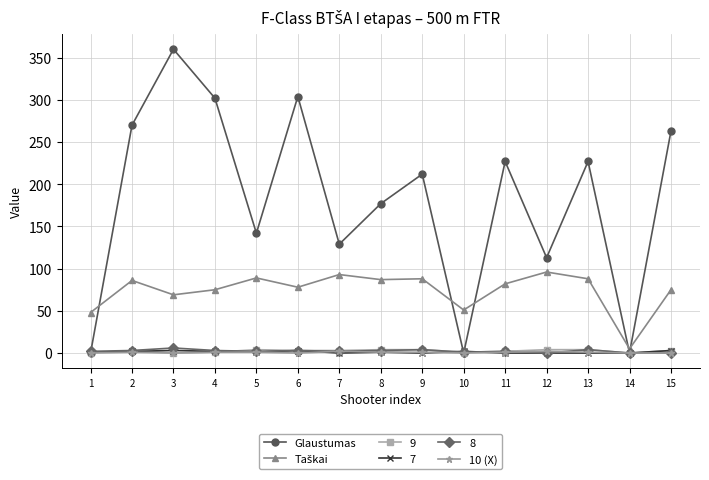

Which series has the widest spread of values?

Glaustumas